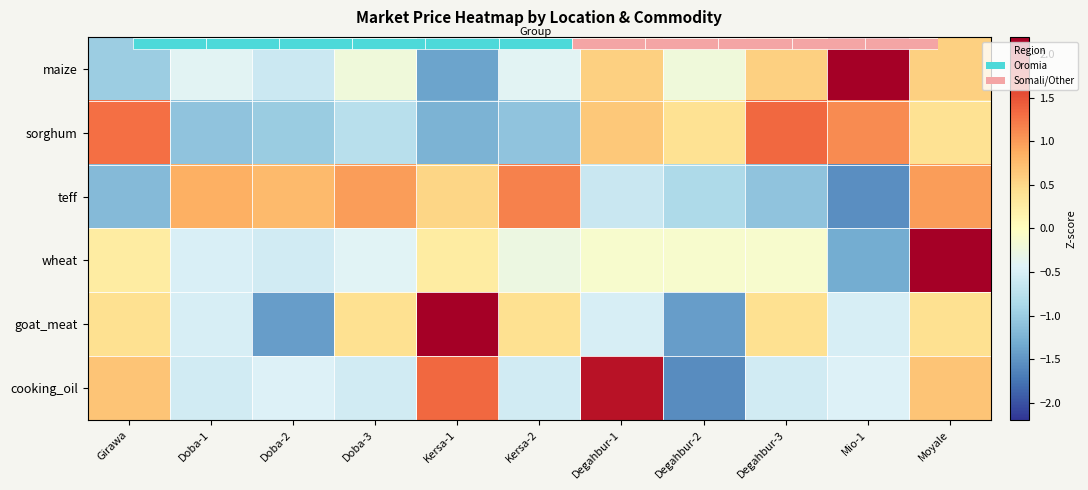

What is the lowest value of the teff series?

-1.5